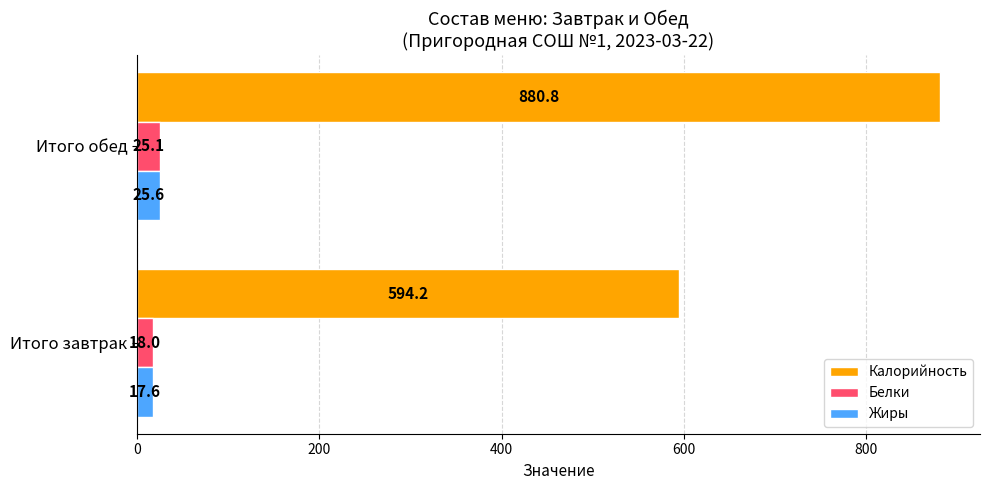

At how many categories does at least one series exceed 530?

2